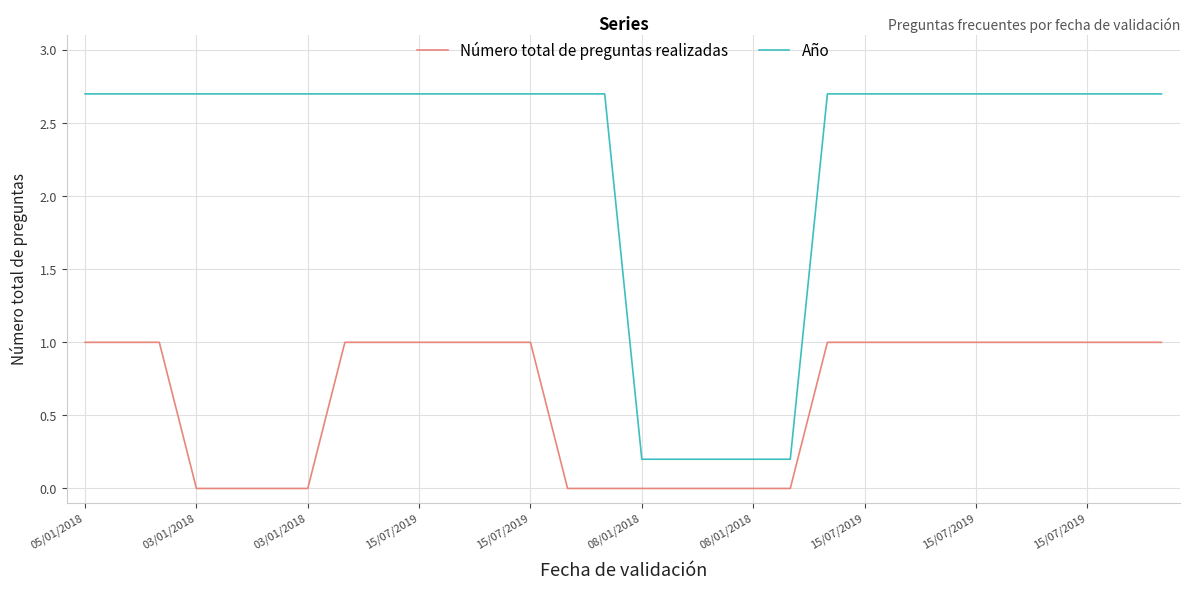

Rank the series by their average value, from highest to lowest.

Año, Número total de preguntas realizadas